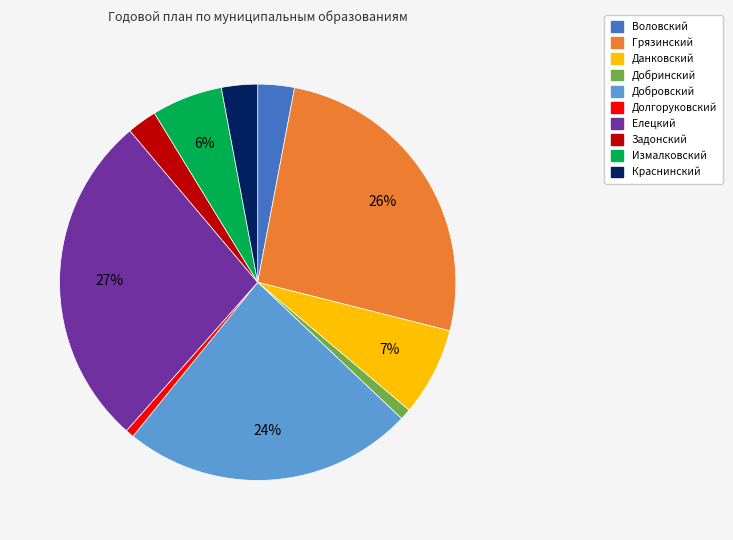

To the nearest percent, what portion does Задонский represent?

2%